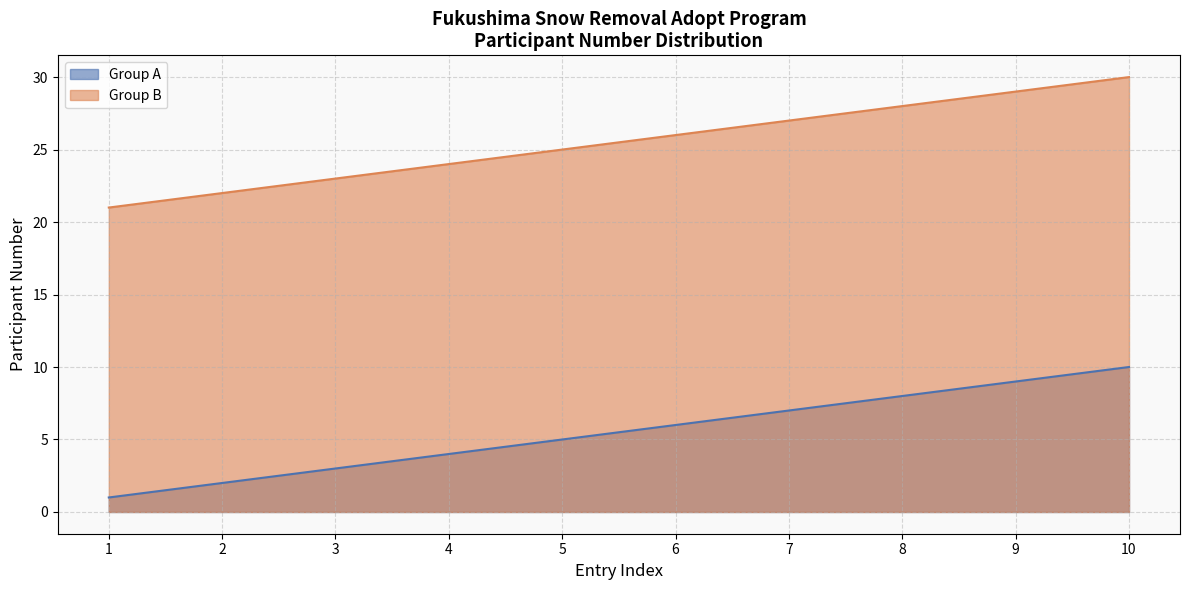

Rank the series at 8 from lowest to highest value.

Group A, Group B